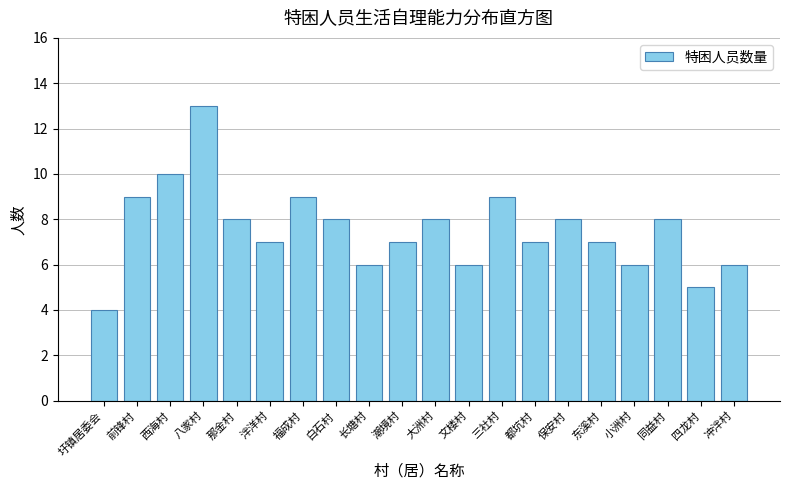

Reading left to right, transcribe all the data shown in this chart.

4	9	10	13	8	7	9	8	6	7	8	6	9	7	8	7	6	8	5	6